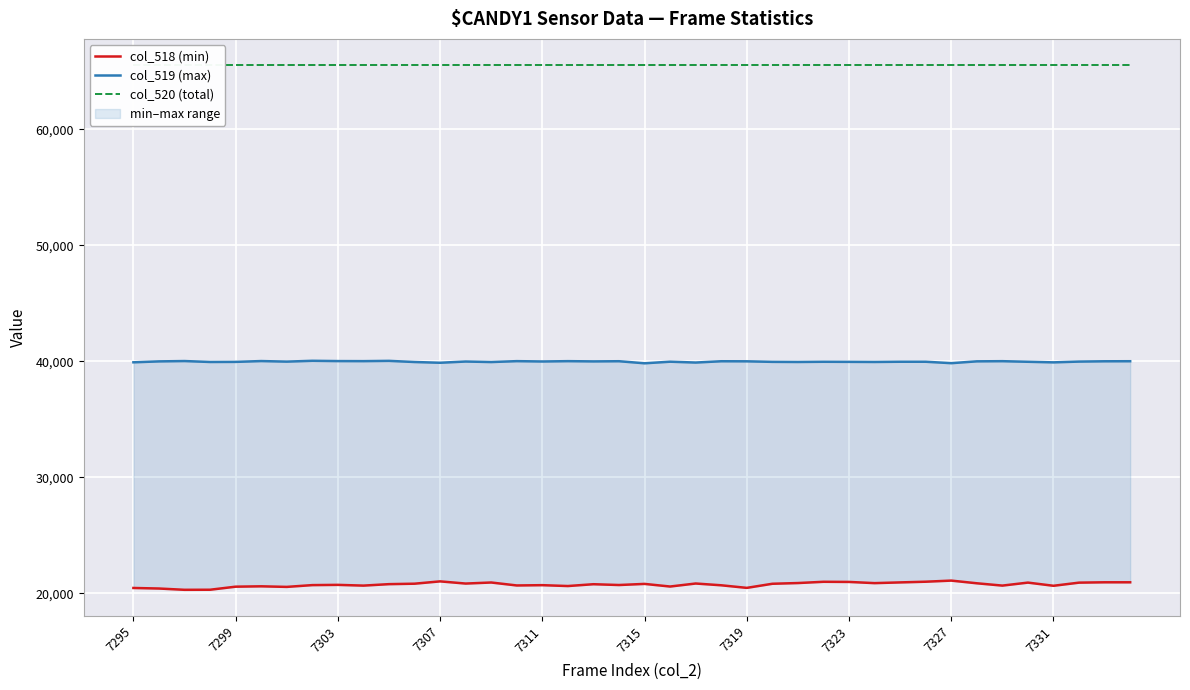

What is the average value of the col_518 (min) series?

20748